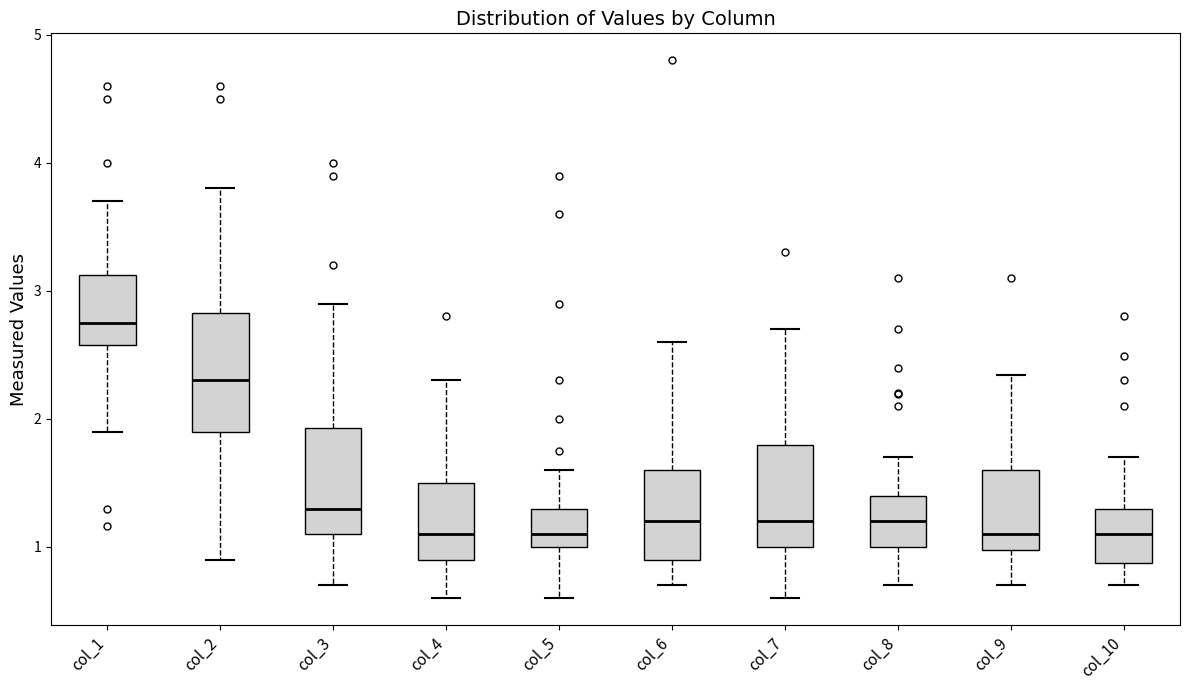

Reading left to right, read every box against the y-axis: the position of its median line, the range the box covers, and the ends of its whiskers. The values are not printed on the chart, so give them approximately, as read against the axis.

col_1: median 2.8, box 2.6 to 3.1, whiskers 1.9 to 3.7
col_2: median 2.3, box 1.9 to 2.8, whiskers 0.9 to 3.8
col_3: median 1.3, box 1.1 to 1.9, whiskers 0.7 to 2.9
col_4: median 1.1, box 0.9 to 1.5, whiskers 0.6 to 2.3
col_5: median 1.1, box 1.0 to 1.3, whiskers 0.6 to 1.6
col_6: median 1.2, box 0.9 to 1.6, whiskers 0.7 to 2.6
col_7: median 1.2, box 1.0 to 1.8, whiskers 0.6 to 2.7
col_8: median 1.2, box 1.0 to 1.4, whiskers 0.7 to 1.7
col_9: median 1.1, box 1.0 to 1.6, whiskers 0.7 to 2.3
col_10: median 1.1, box 0.9 to 1.3, whiskers 0.7 to 1.7